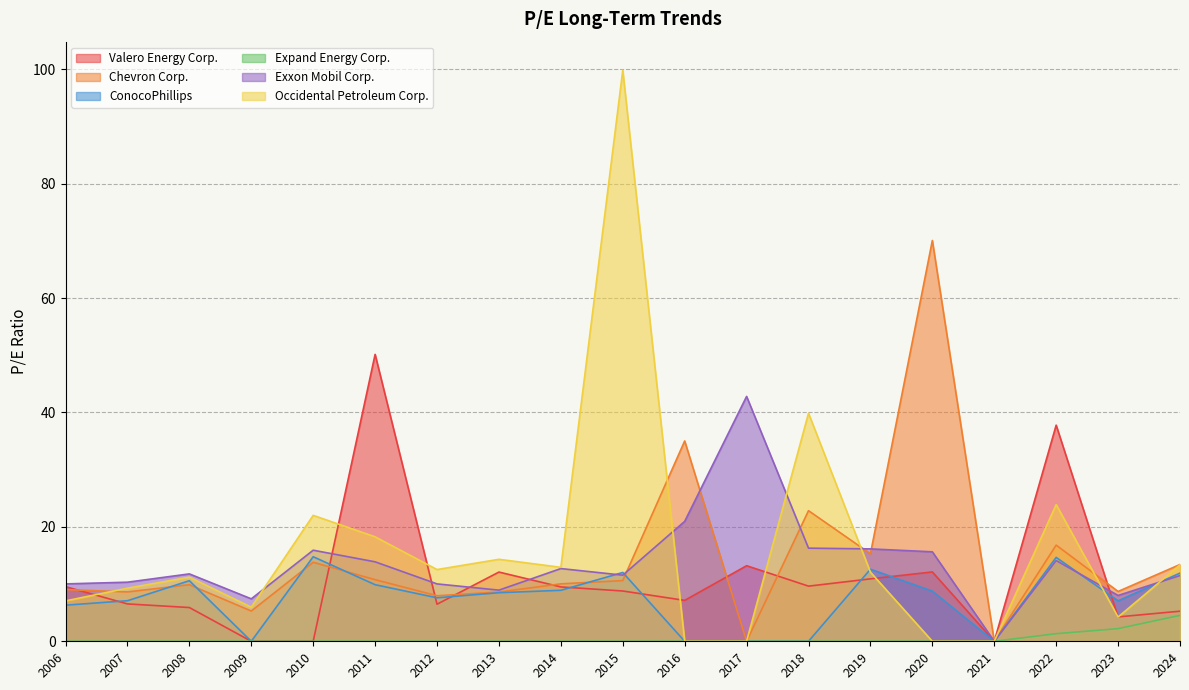

Which series has the largest total across all categories?

Occidental Petroleum Corp.